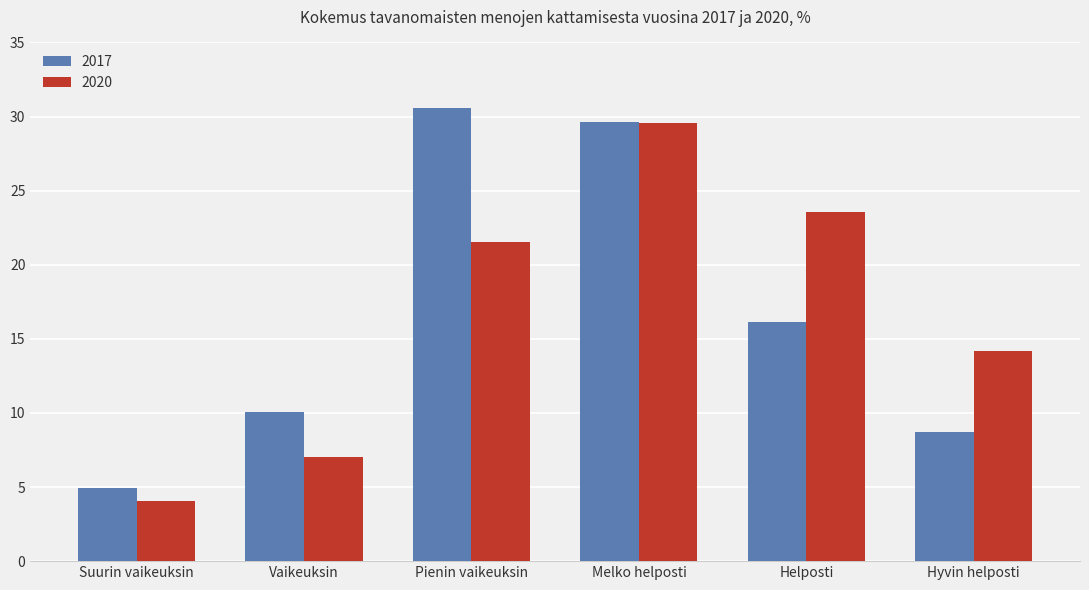

At how many categories does at least one series exceed 15?

3